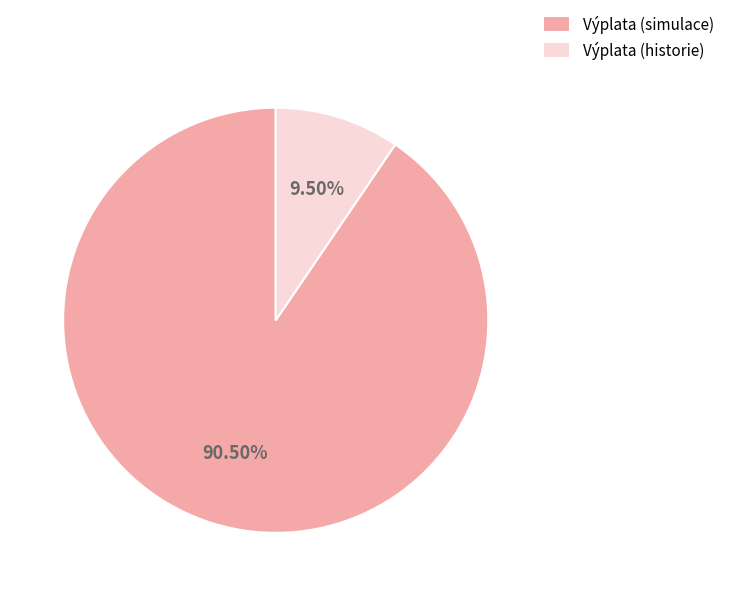

What is the ratio of the value at Výplata (simulace) to the value at Výplata (historie)?

9.5